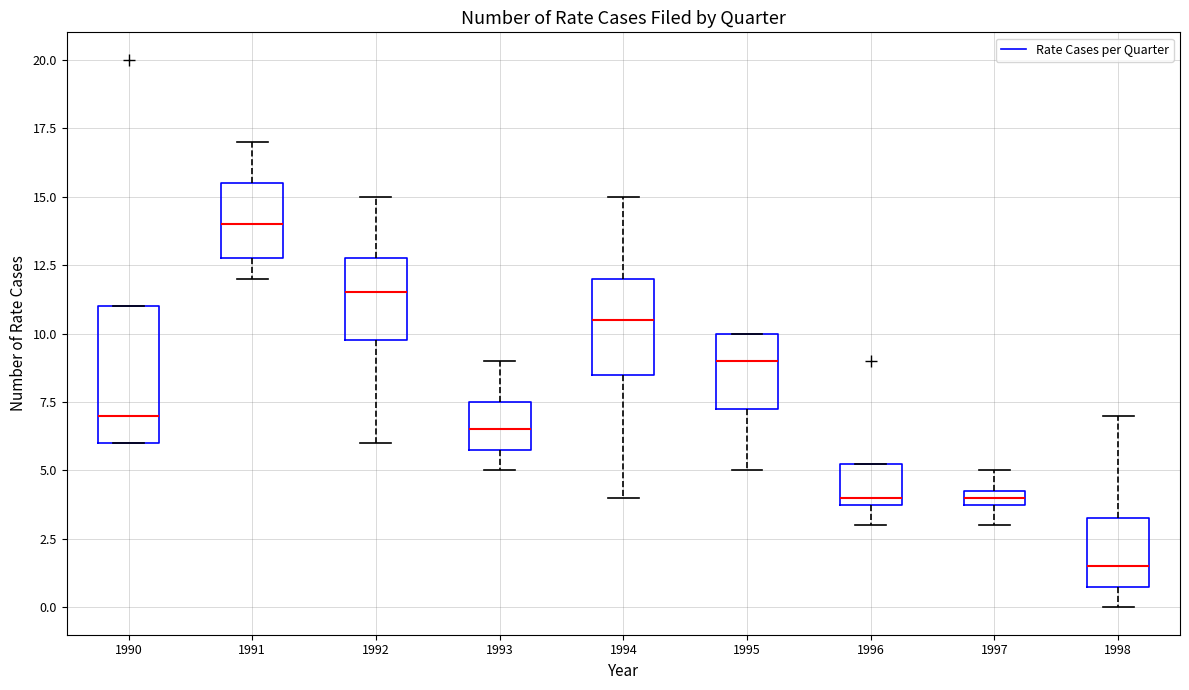

Which box's median line is the highest?

1991